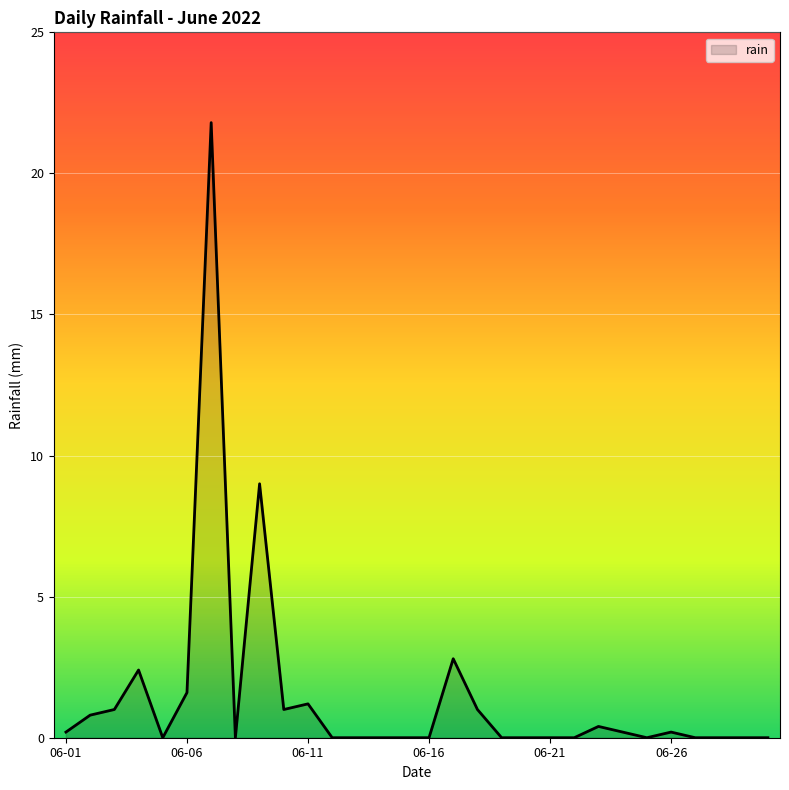

What is the maximum value shown in the chart?

21.8